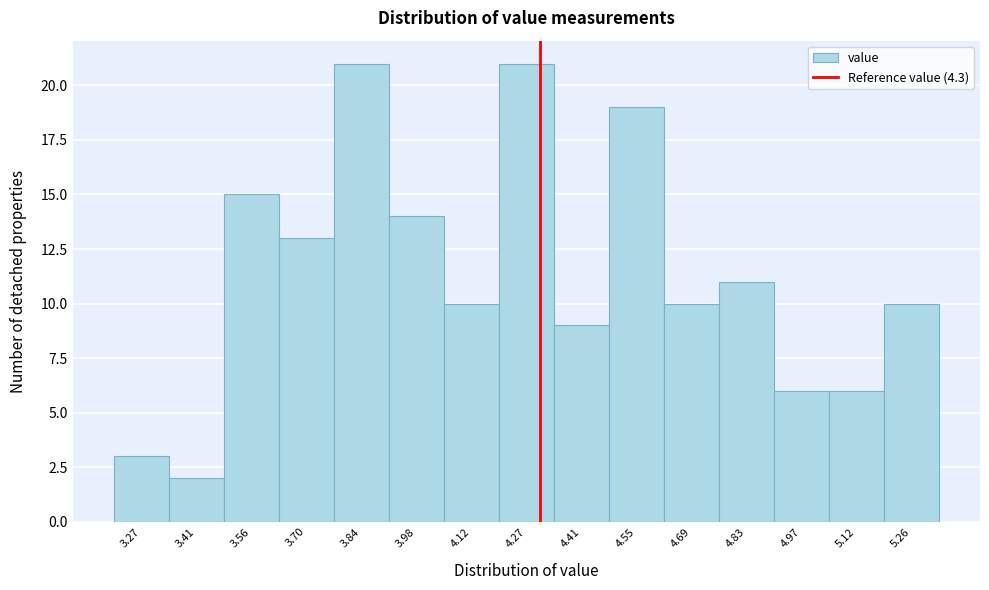

How tall is the bar that spans 5.188 to 5.330 on the x-axis? Neither the bar edges nor the heights are printed on the chart, so give them approximately, as read against the axes.

10